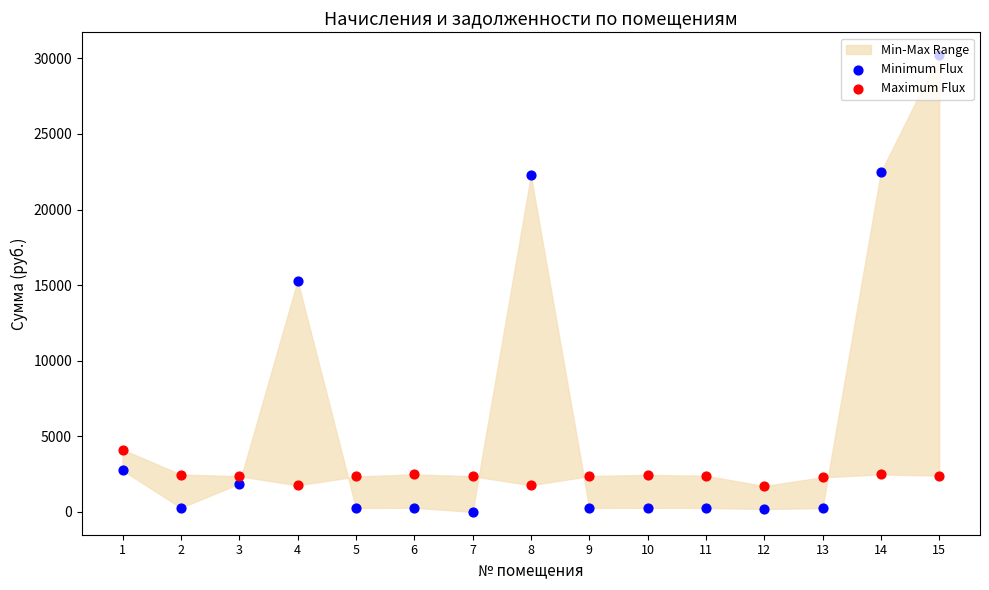

Which series has the largest Y range (max minus min)?

Minimum Flux